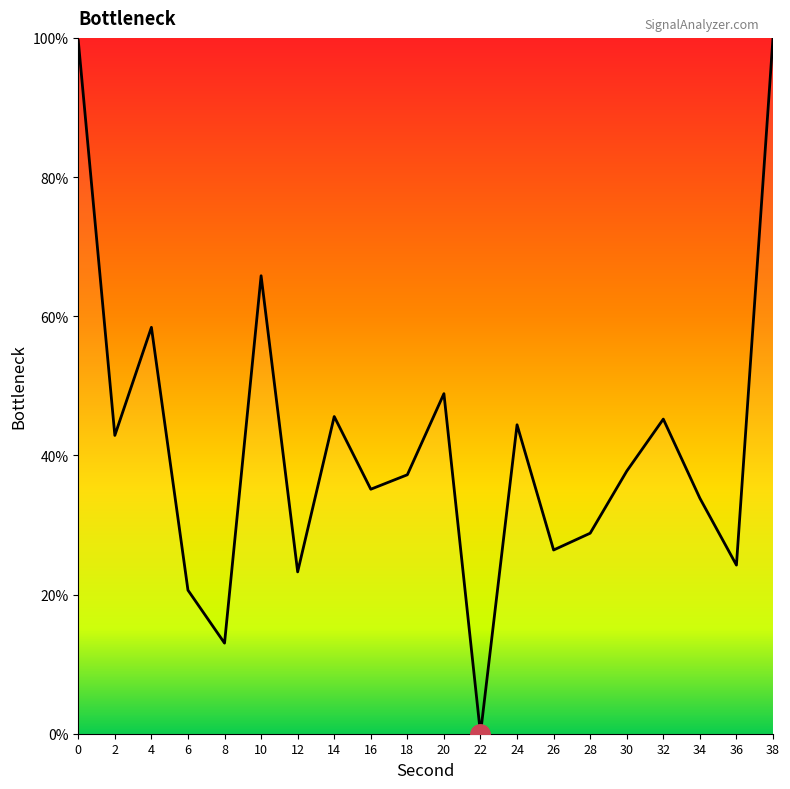

True or false: the data shows 40.3 at 12.

False